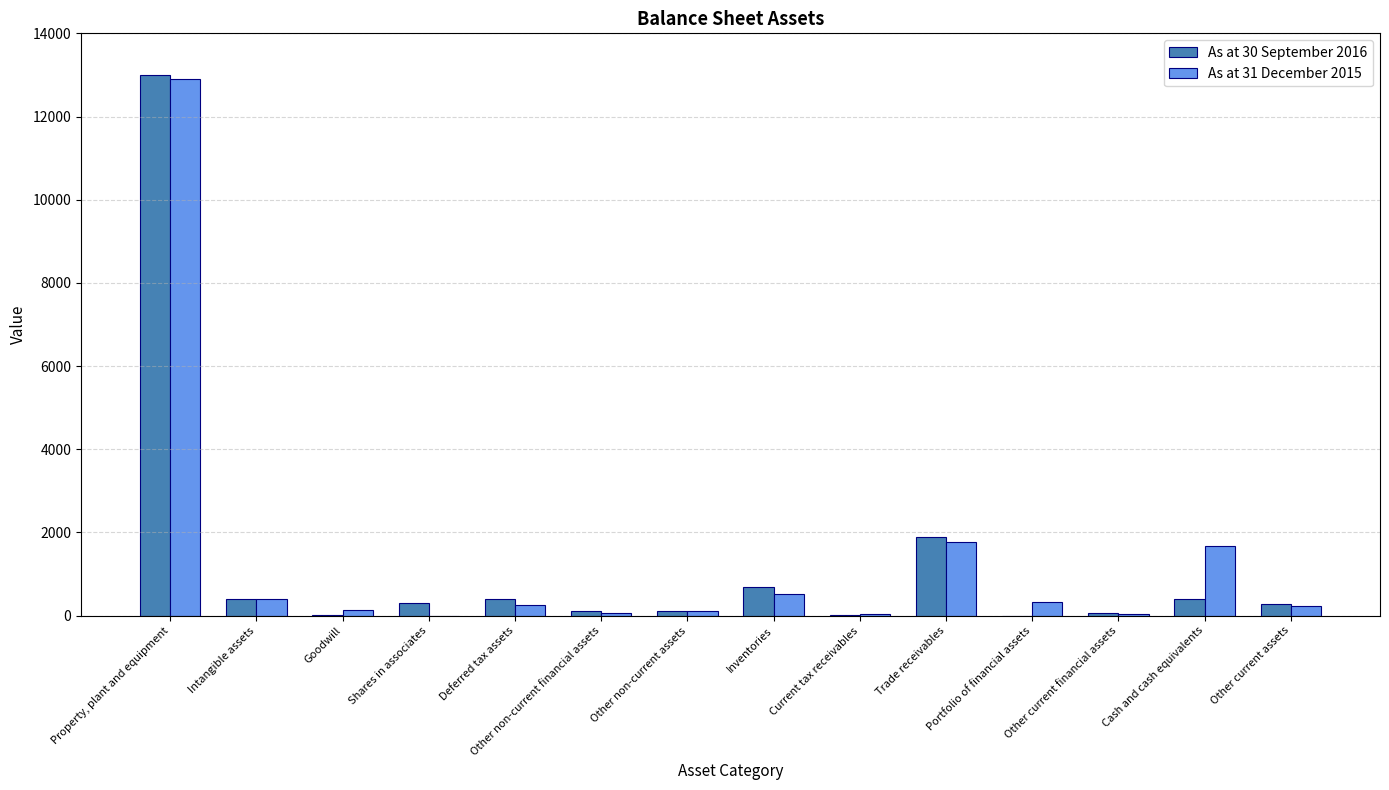

What is the total value across all series at Shares in associates?

305